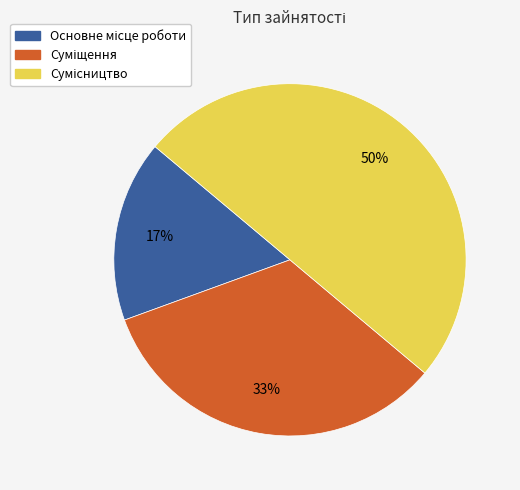

To the nearest percent, what is the difference between the largest and smallest slice percentages?

33%